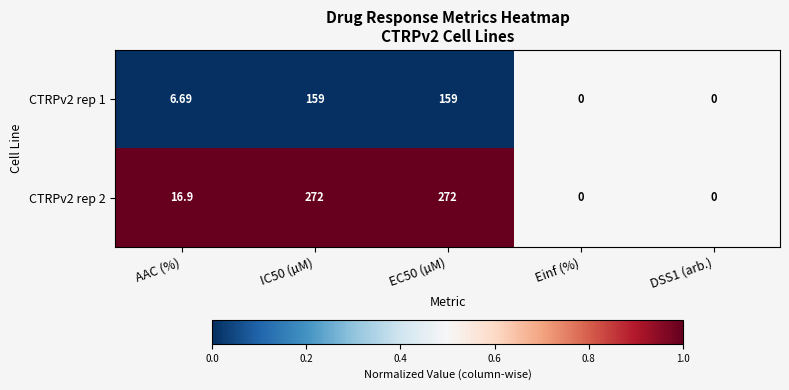

Is the value of CTRPv2 rep 1 at Einf (%) greater than the value of CTRPv2 rep 2 at EC50 (µM)?

No